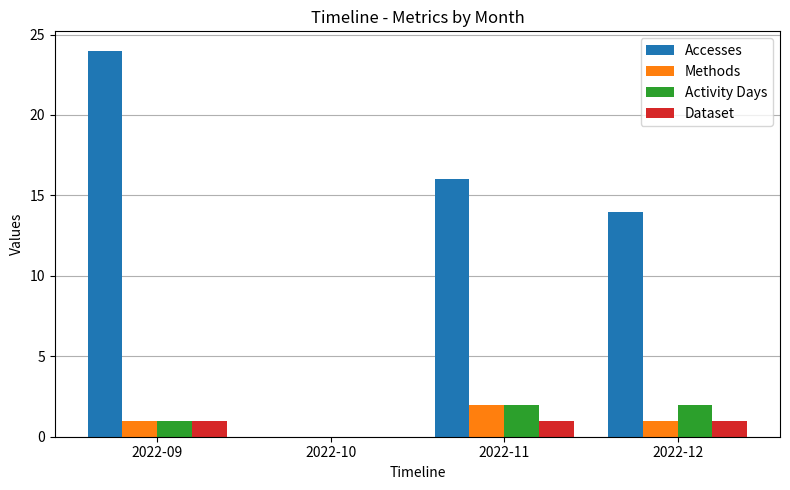

At which category is the sum across all series the highest?

2022-09